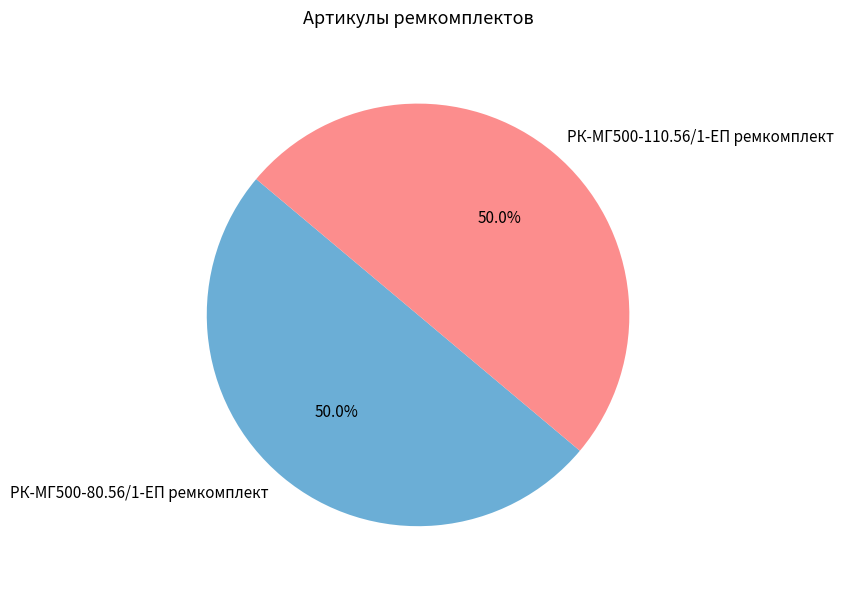

To the nearest percent, what percentage of the pie is РК-МГ500-110.56/1-ЕП ремкомплект?

50%